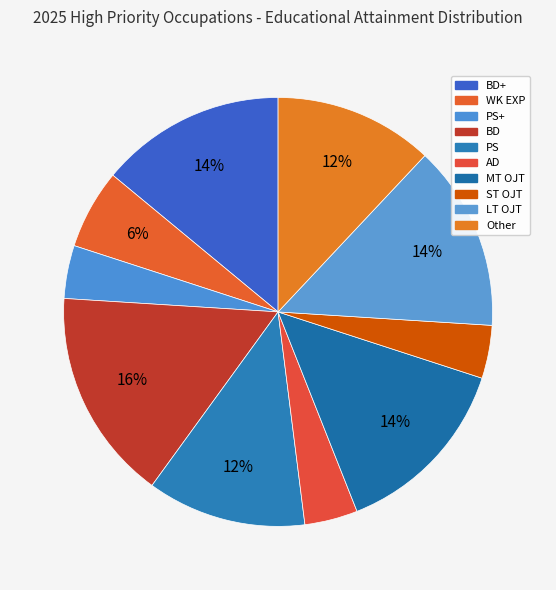

Rank the categories by value from highest to lowest.

BD, BD+, MT OJT, LT OJT, PS, Other, WK EXP, PS+, AD, ST OJT